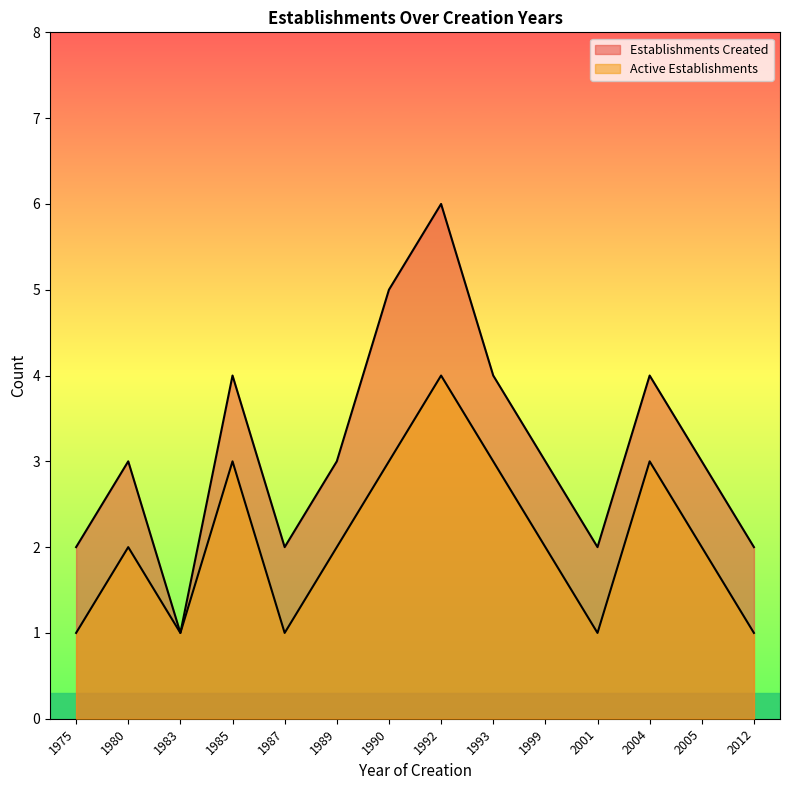

Which category has the highest value across all series?

1992